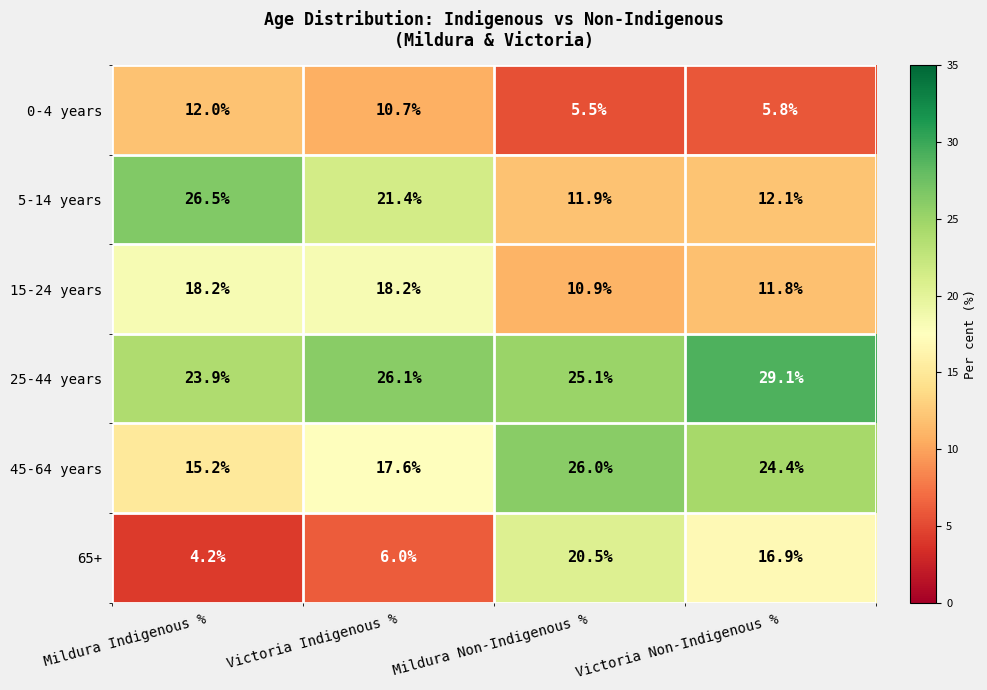

At which label is 15-24 years closest to 14?

Victoria Non-Indigenous %